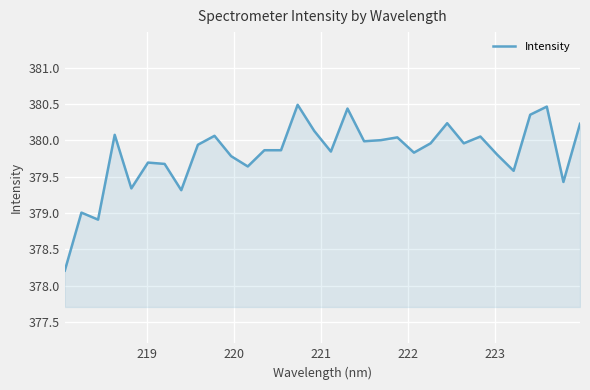

What is the difference between the maximum and minimum values?

2.3